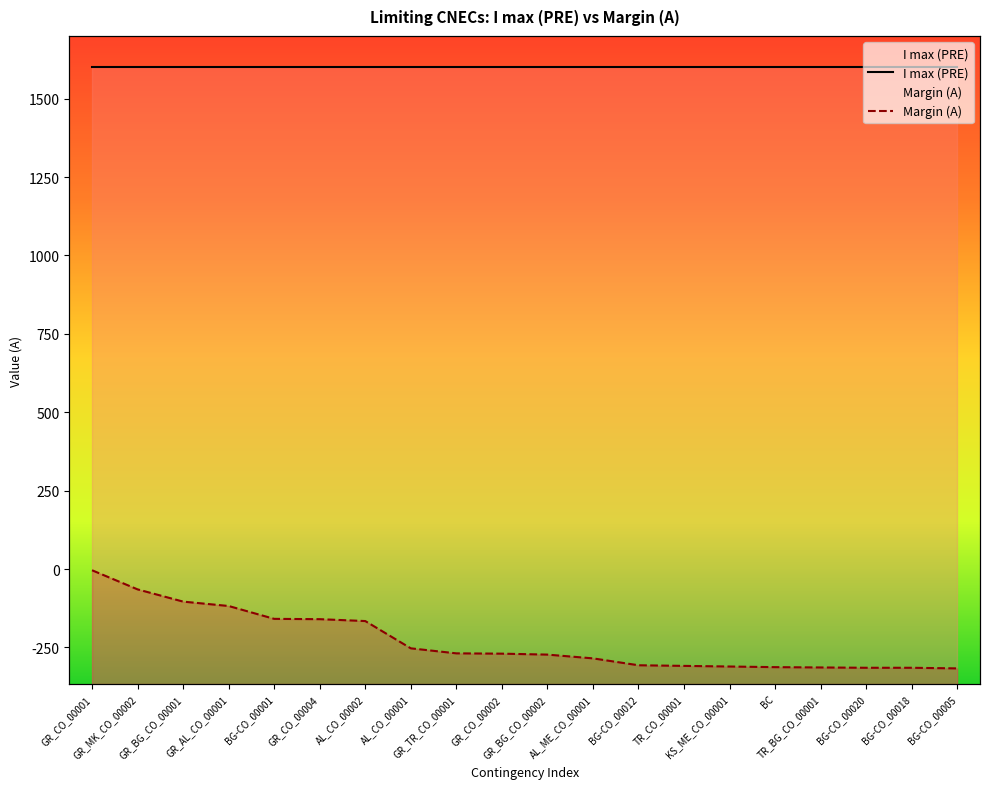

How many lines are shown in the chart?

2